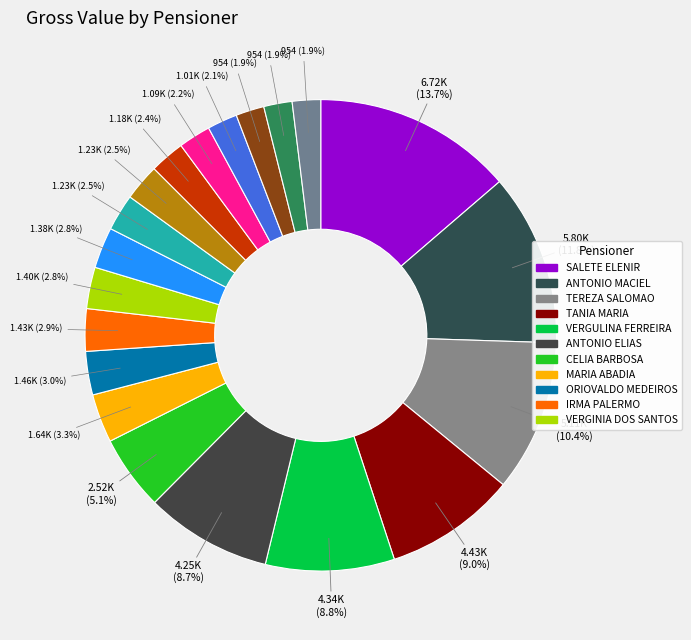

How many slices are in this pie chart?

20